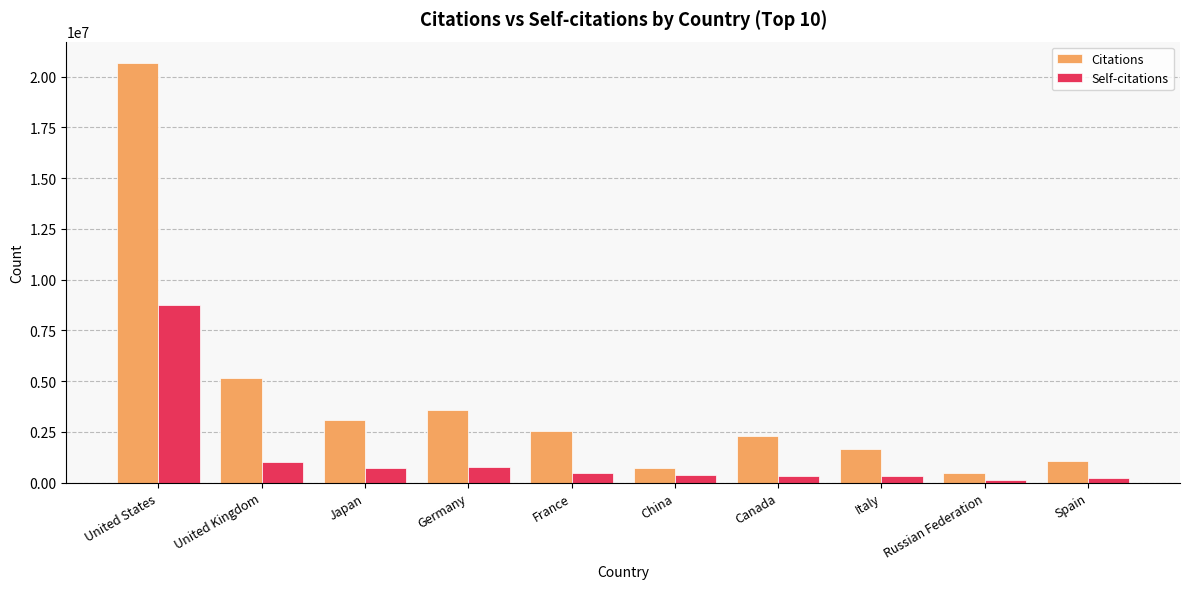

What is the value of the Citations bar at the 7th from the left?

2290172